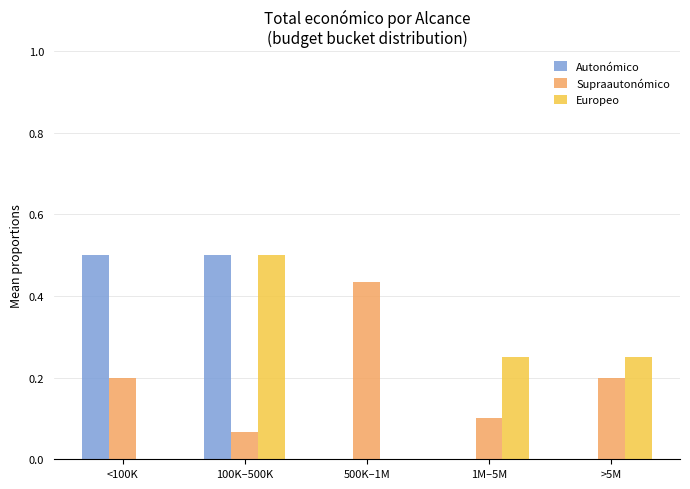

Is it true that Europeo equals 0.5 at 100K–500K?

True